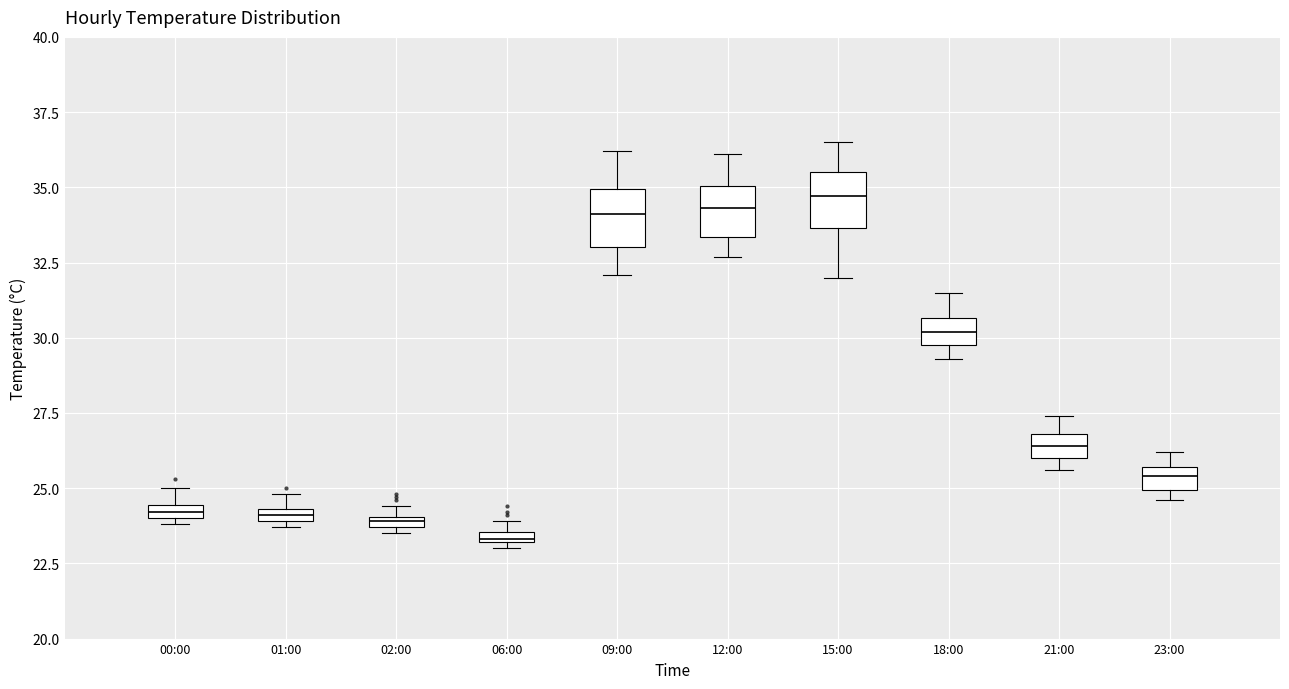

Where is the lower edge of the box for 02:00 on the y-axis? The values are not printed on the chart, so give them approximately, as read against the axis.

23.5